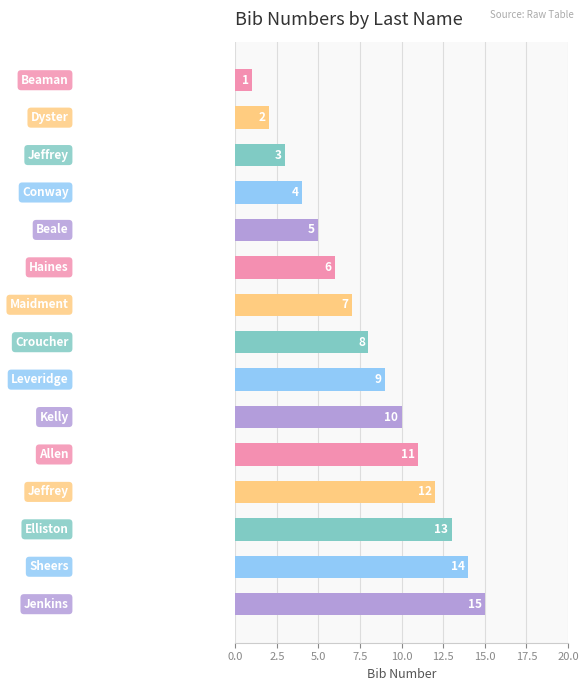

What is the difference between the maximum and second lowest values?

13